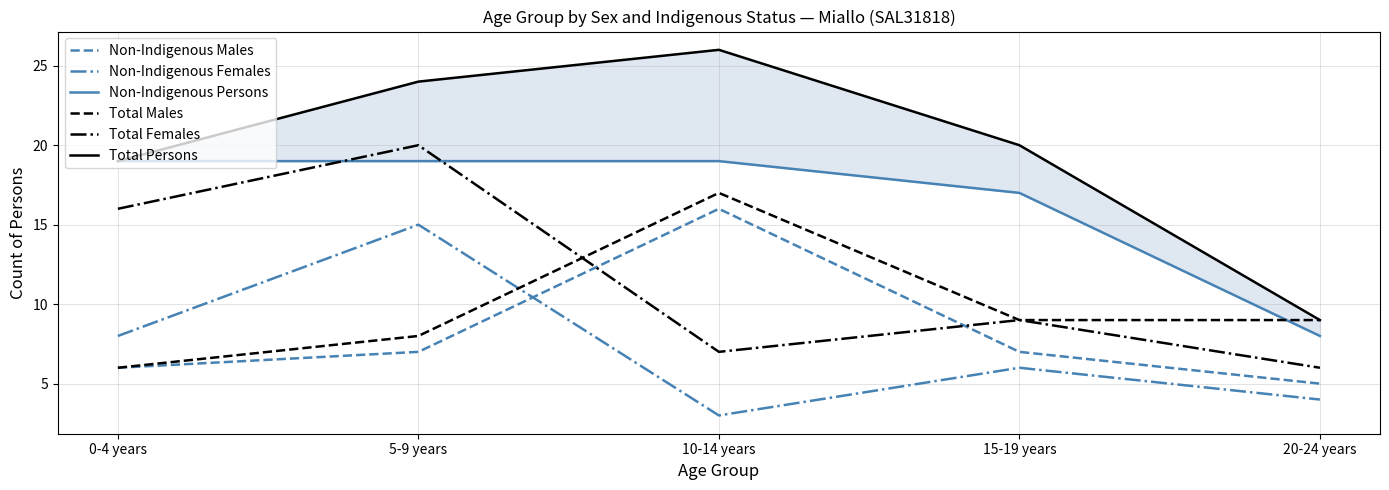

What is the sum of all Total Males values?

49